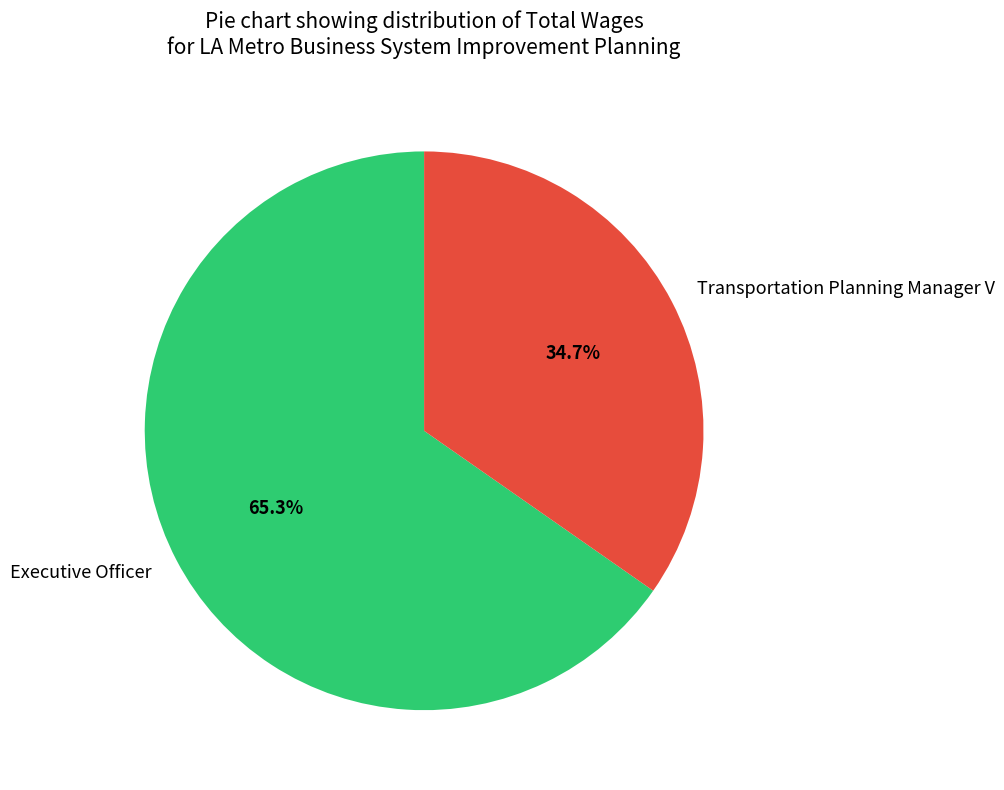

Approximately how many times larger is the value at Transportation Planning Manager V compared to Executive Officer?

0.5